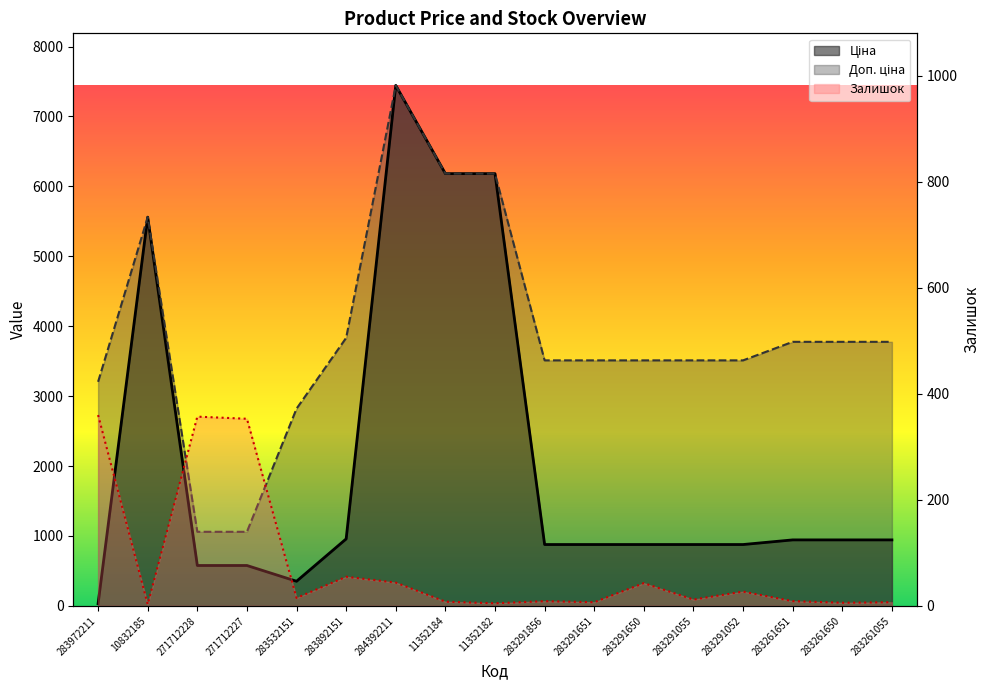

The Залишок series shows 9.0 at 283291856. True or false?

True